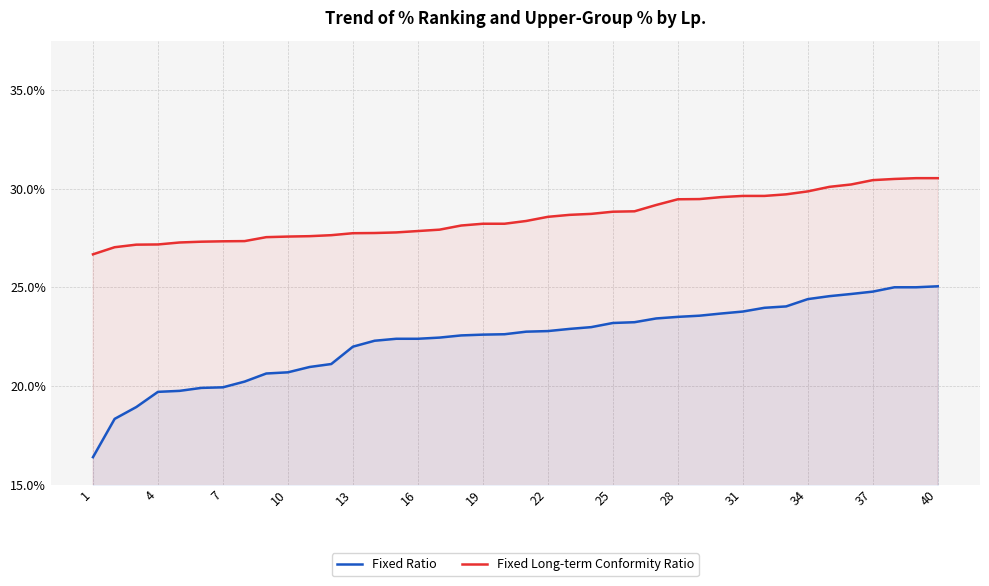

List the series in order of their peak value, lowest first.

Fixed Ratio, Fixed Long-term Conformity Ratio